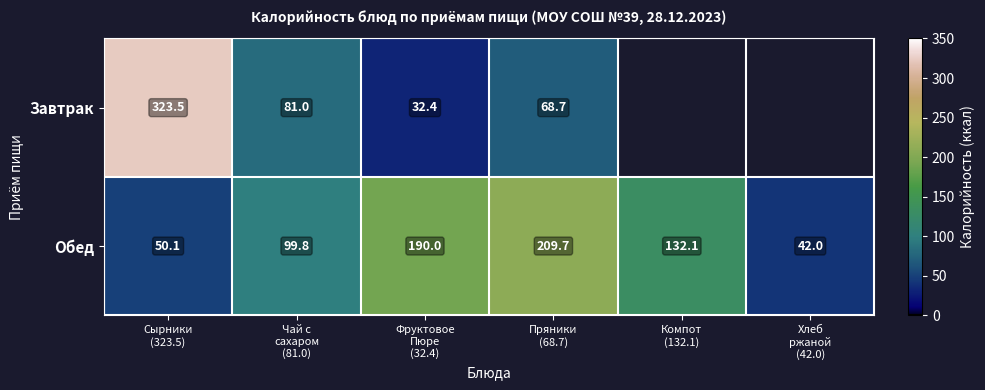

How many values in the Обед series are below 132?

3